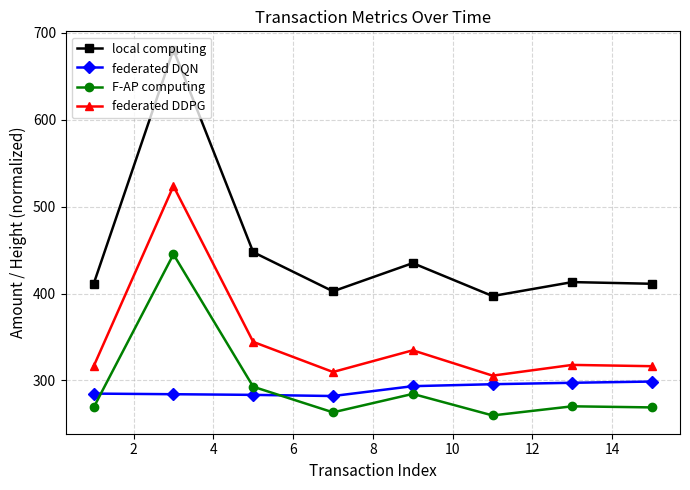

What is the maximum value shown in the chart?

680.8